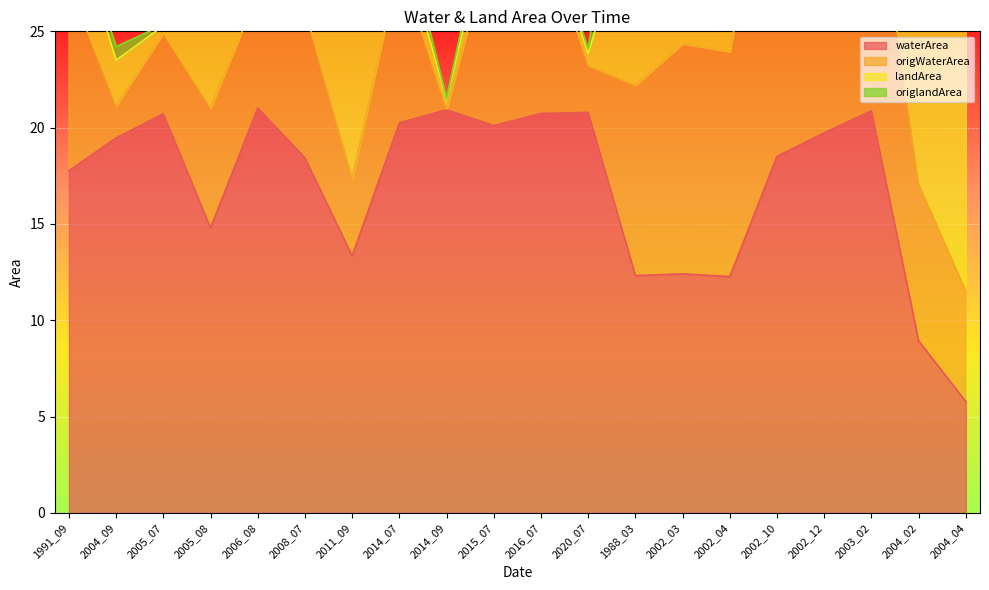

Which series changed the most between 1991_09 and 2003_02?

origWaterArea